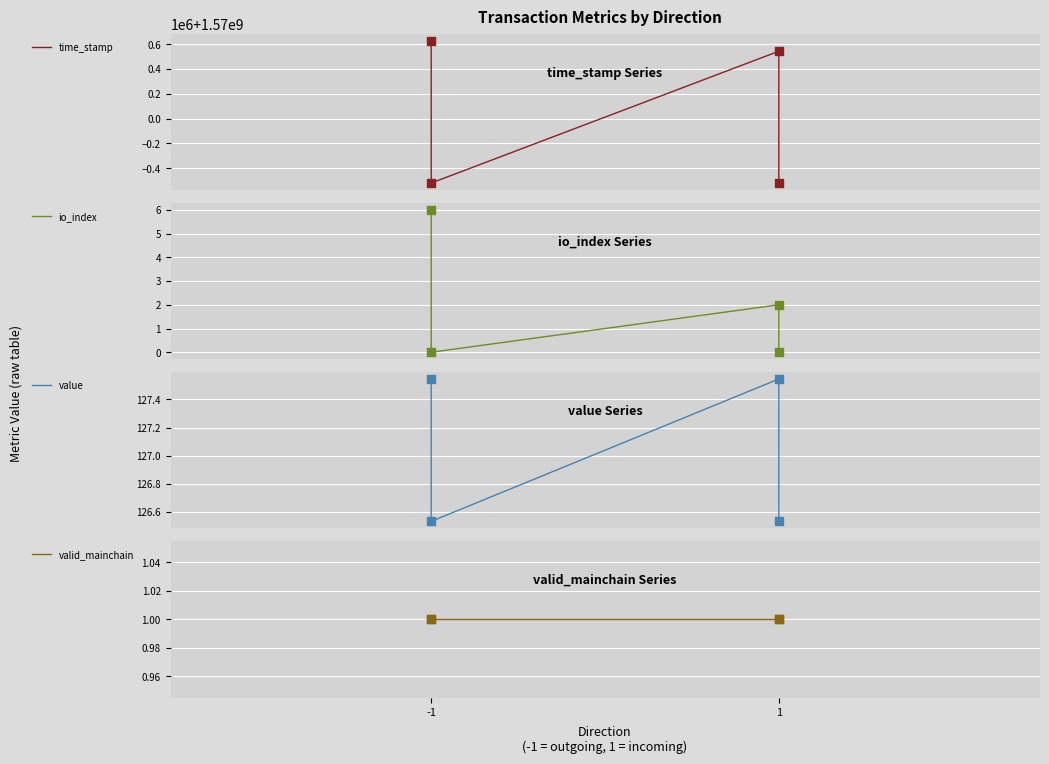

What are all the series names shown in the legend?

time_stamp, io_index, value, valid_mainchain